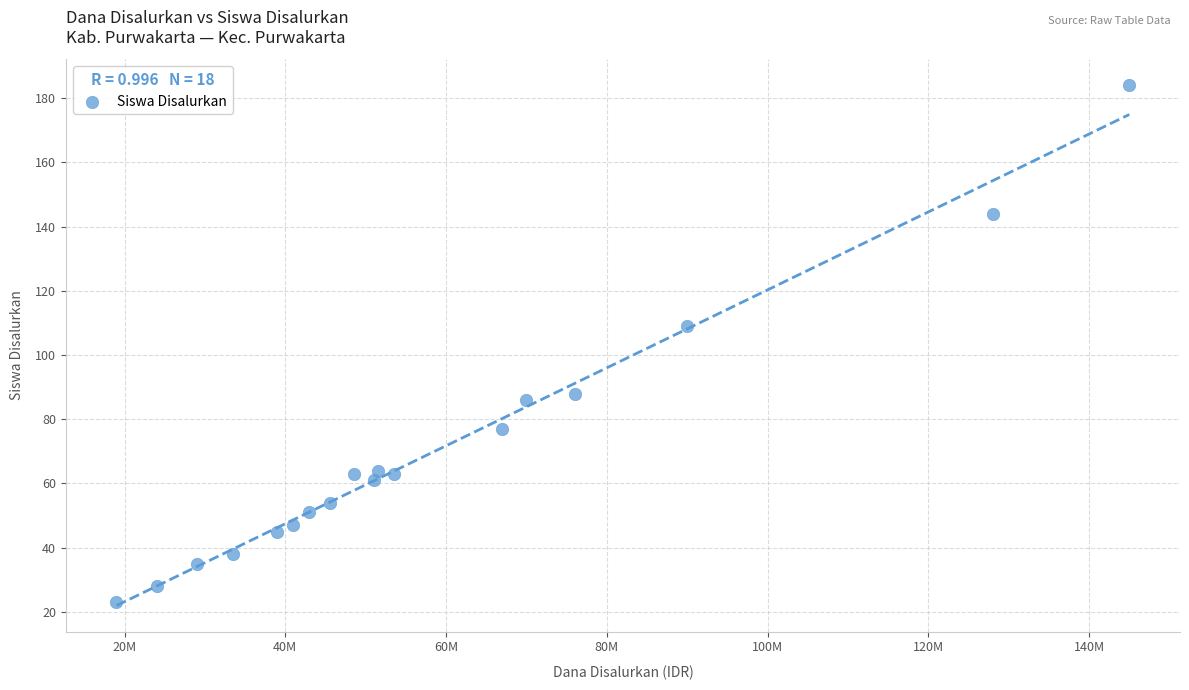

What Y value in the scatter plot is closest to 103?

109